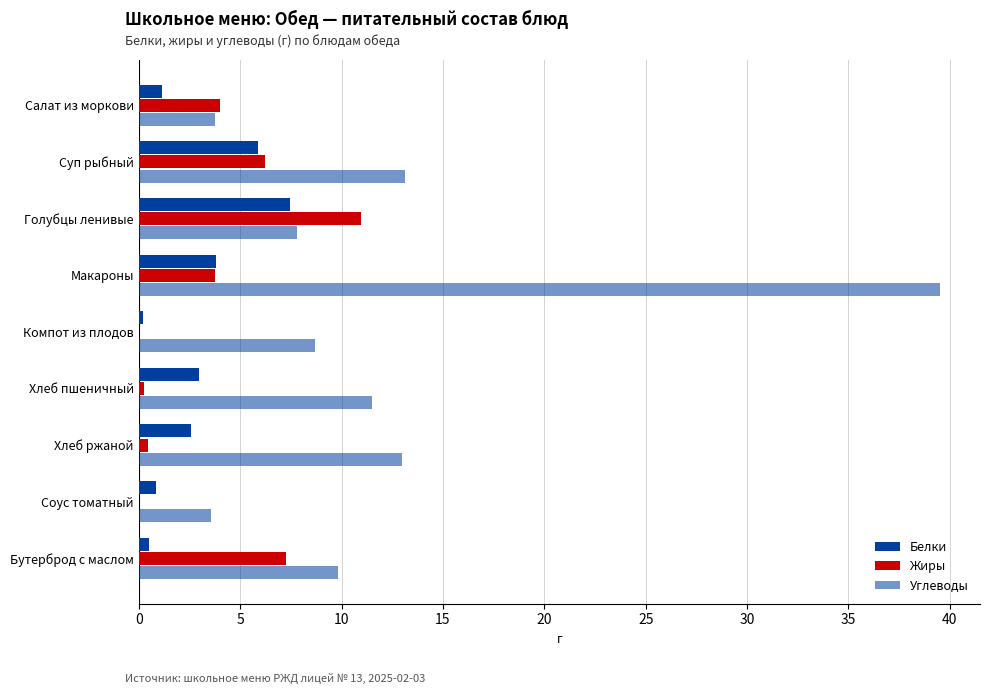

At how many categories does at least one series exceed 35?

1